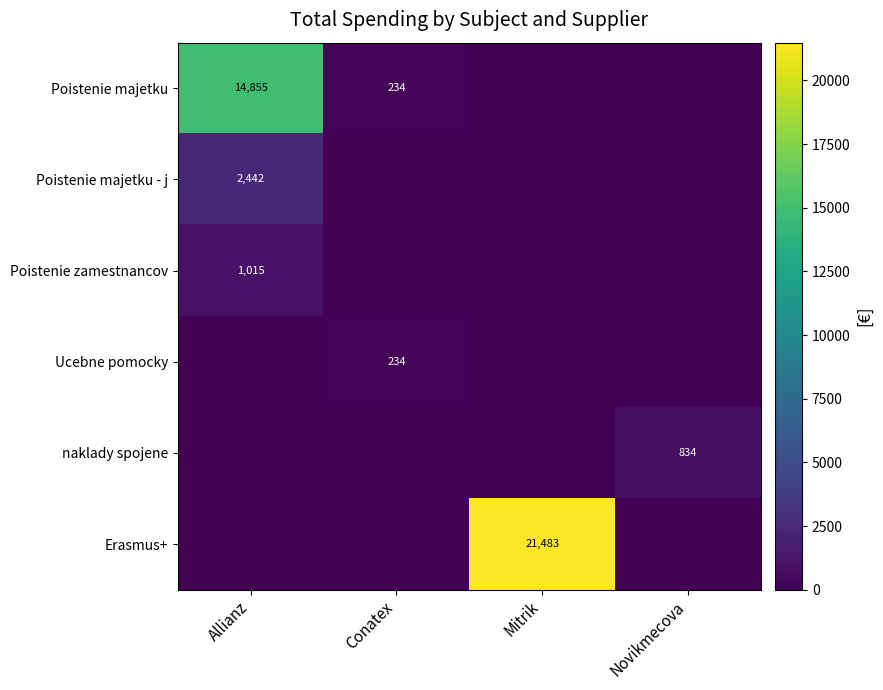

The value of Ucebne pomocky at Conatex is 401. True or false?

False